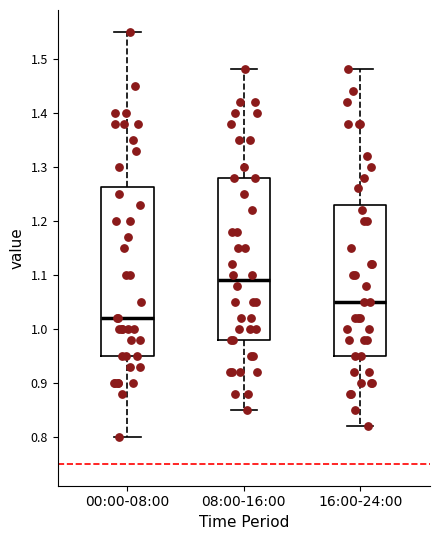

Reading left to right, transcribe this box plot: for each box, give where its median line is, the range the box spans, and where its two whiskers end, as read against the y-axis. The values are not printed on the chart, so give them approximately, as read against the axis.

00:00-08:00: median 1.02, box 0.95 to 1.26, whiskers 0.80 to 1.55
08:00-16:00: median 1.09, box 0.98 to 1.28, whiskers 0.85 to 1.48
16:00-24:00: median 1.05, box 0.95 to 1.23, whiskers 0.82 to 1.48